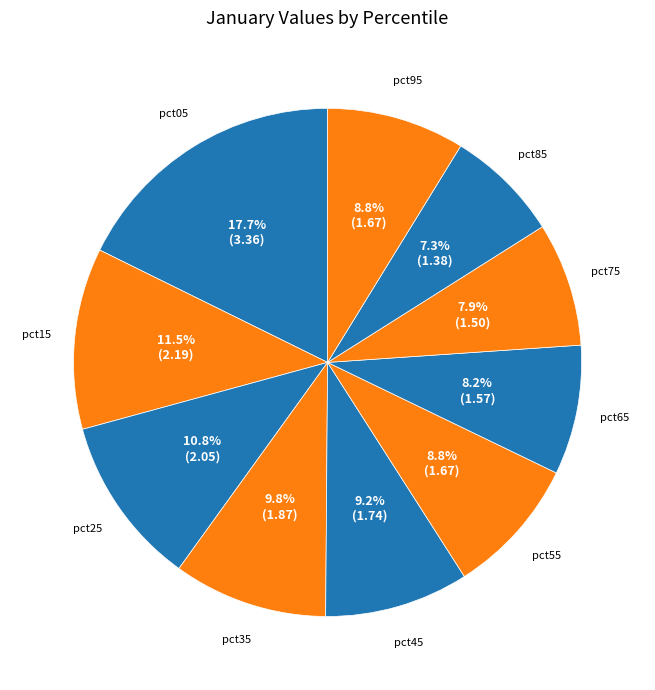

Rank the categories by value from highest to lowest.

pct05, pct15, pct25, pct35, pct45, pct55, pct95, pct65, pct75, pct85